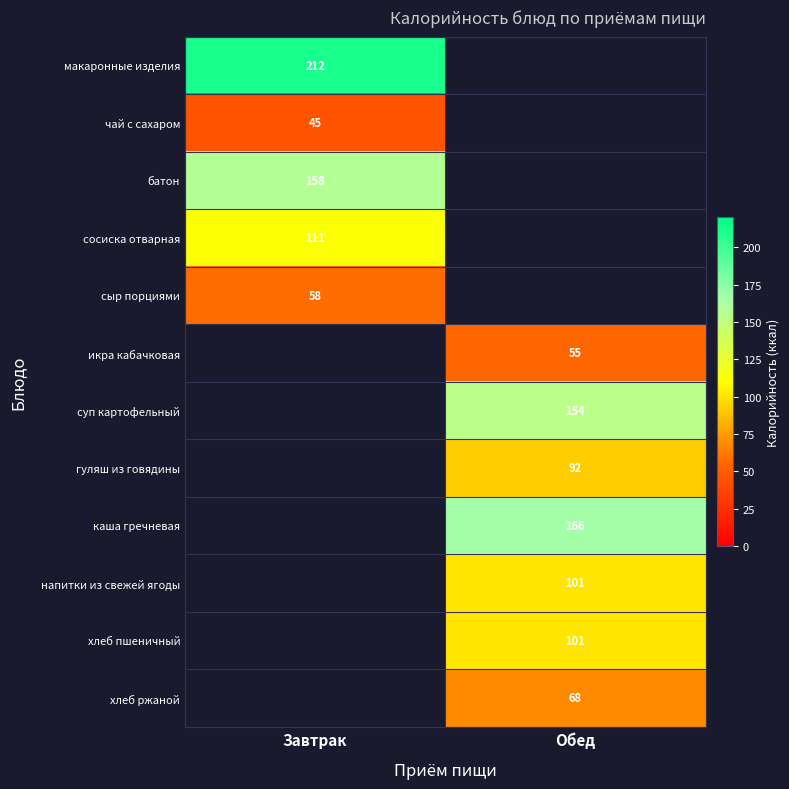

Is it true that сыр порциями equals 58 at Завтрак?

True